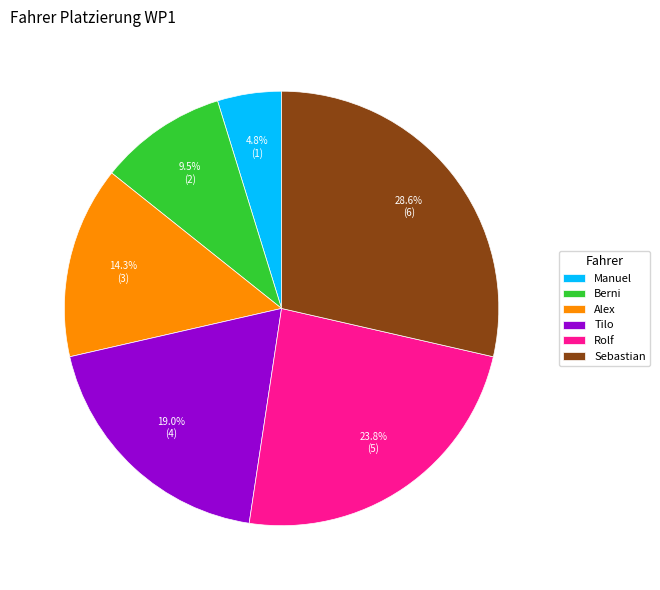

What is the ratio of the value at Berni to the value at Alex?

0.7